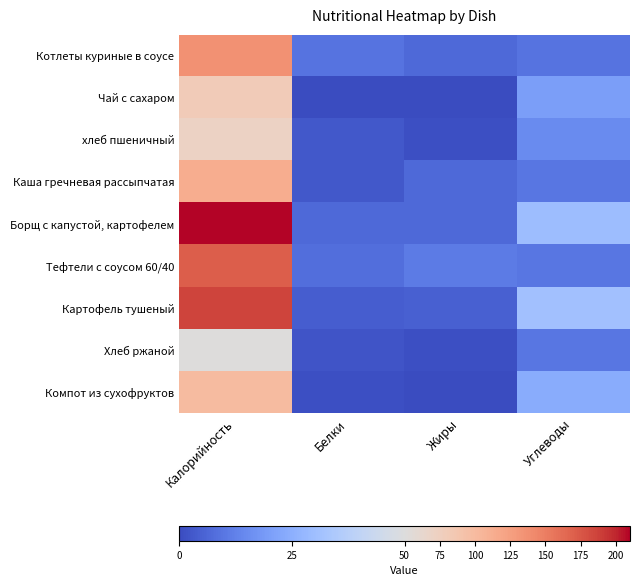

Which series has the largest range (max minus min)?

Борщ с капустой, картофелем